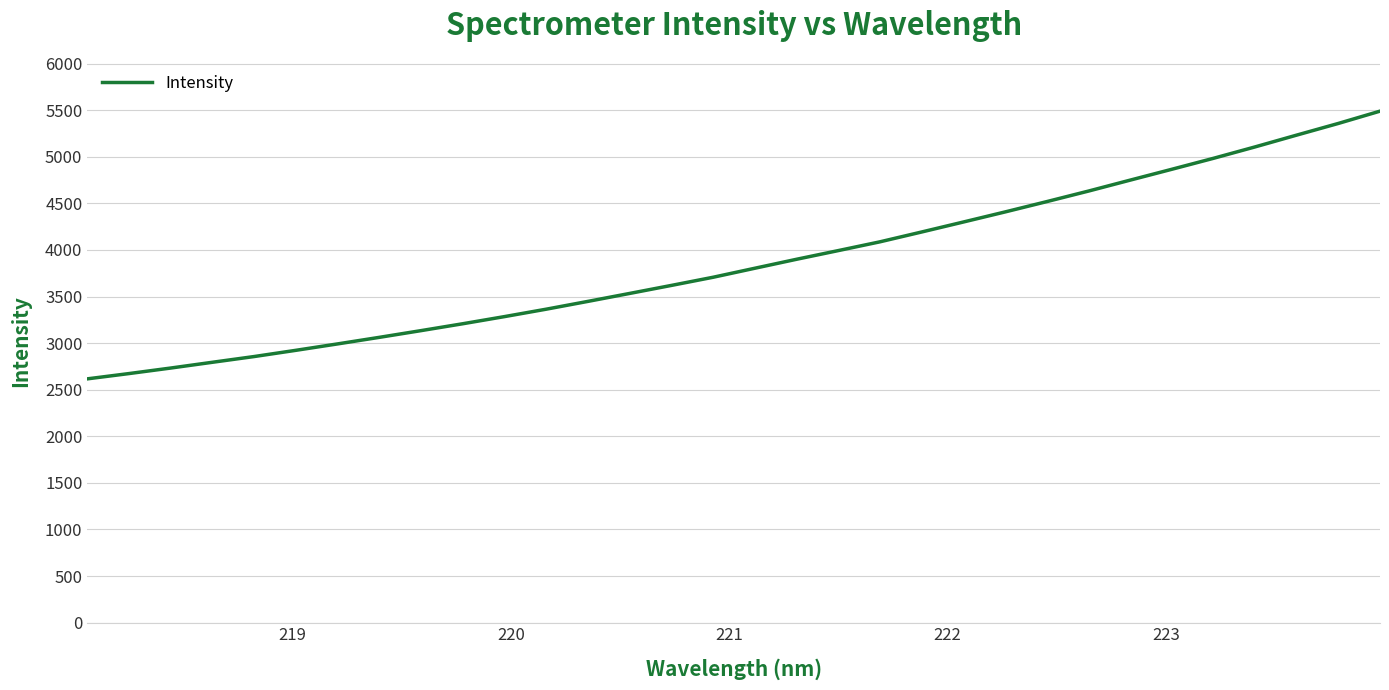

What is the minimum value shown in the chart?

2616.6